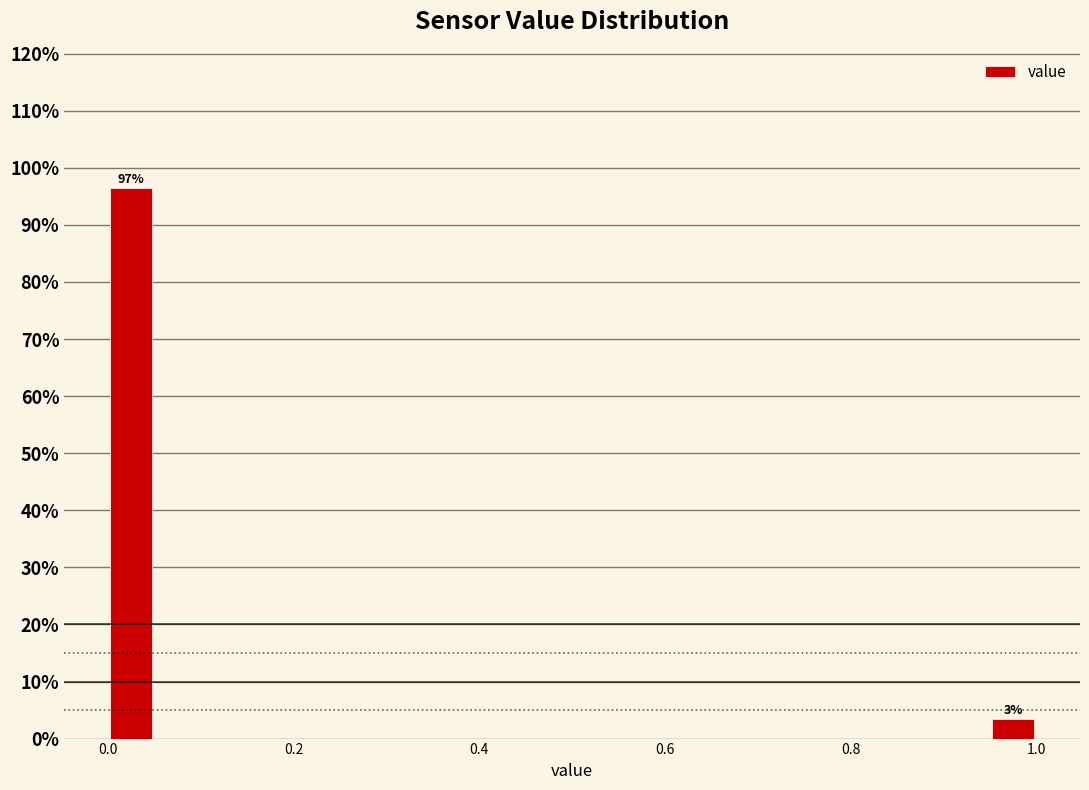

Around what value on the x-axis is the tallest bar? Give the approximate position of its centre, as read against the axis.

0.02